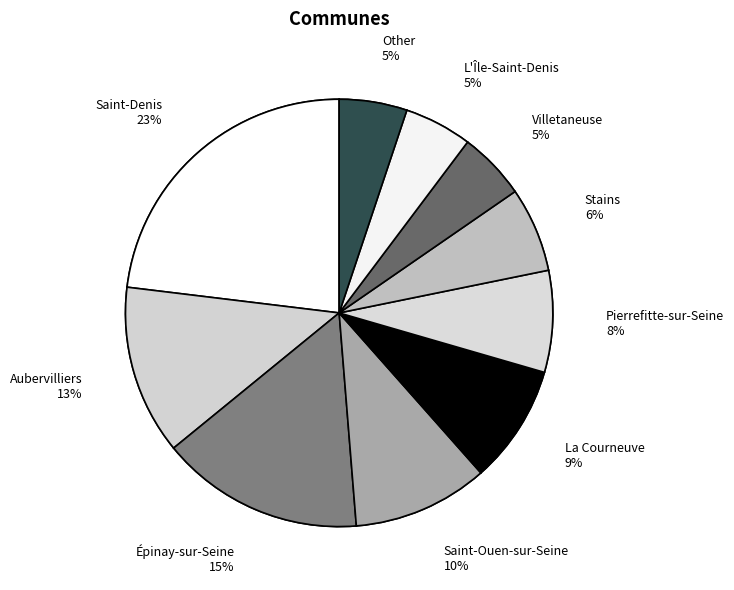

What is the total percentage of Saint-Denis and Aubervilliers?

35.9%